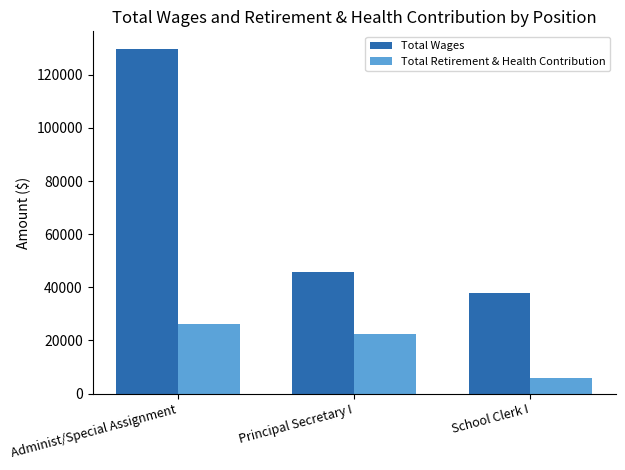

What is the greatest value displayed?

129847